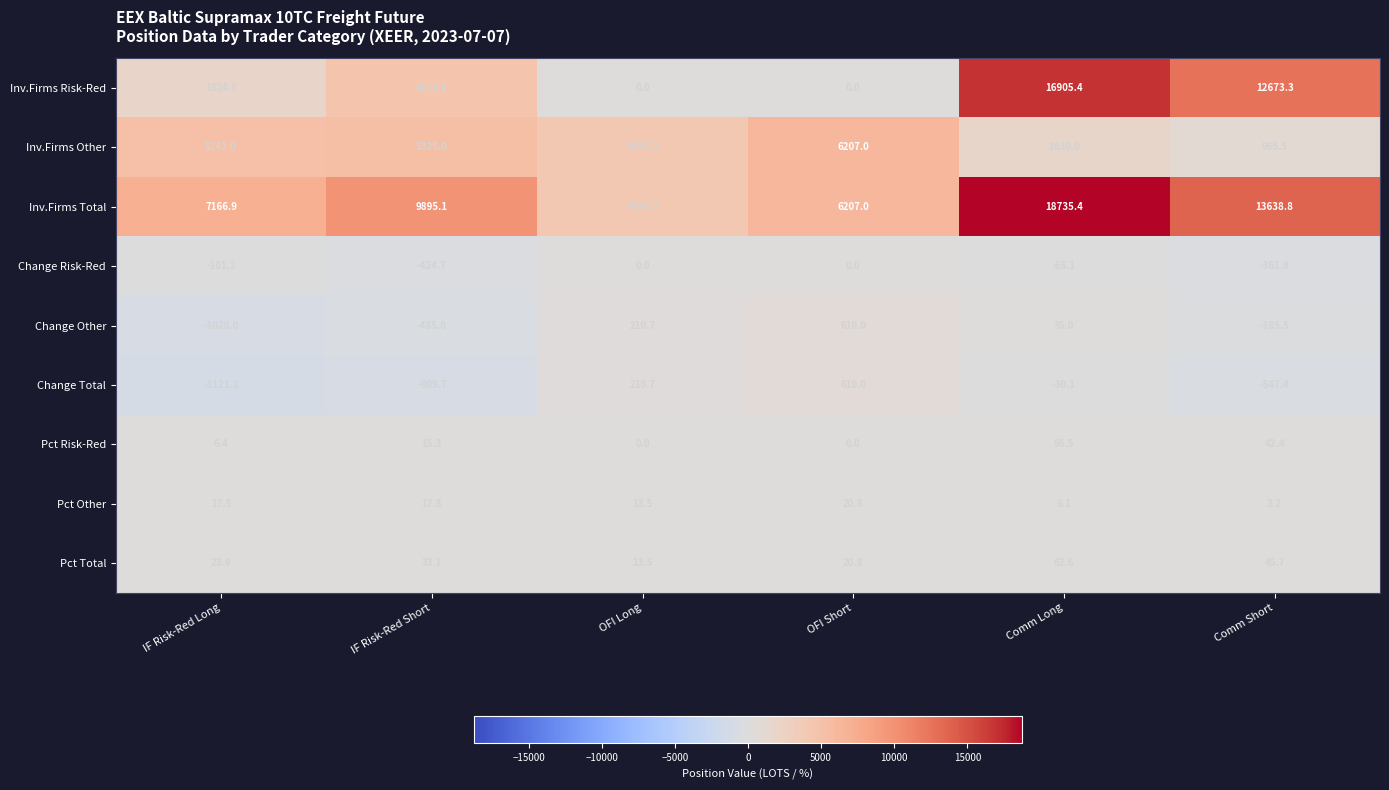

Is it true that Change Other equals -1783.8 at IF Risk-Red Long?

False